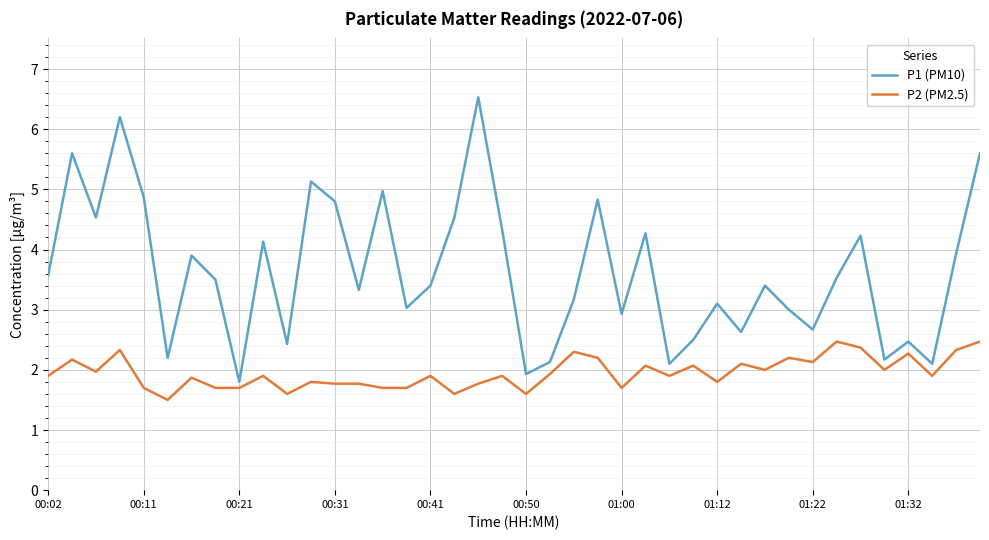

Rank the series by their average value, from highest to lowest.

P1 (PM10), P2 (PM2.5)